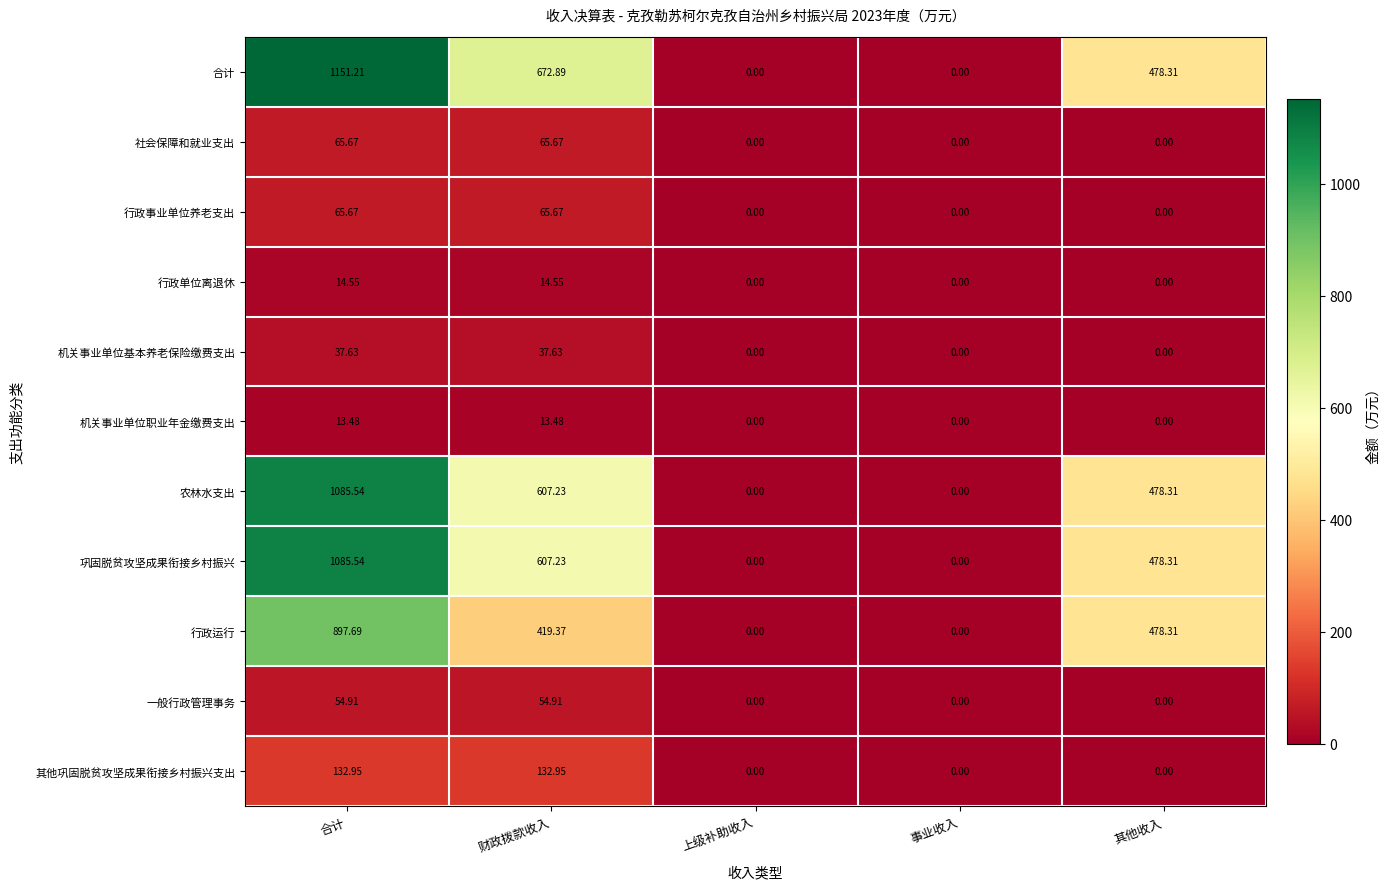

Which series has the largest total across all categories?

合计